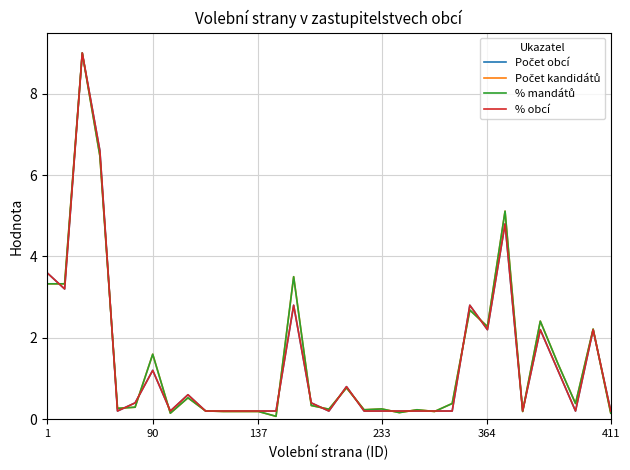

Is this an area chart (filled region under the line)?

No